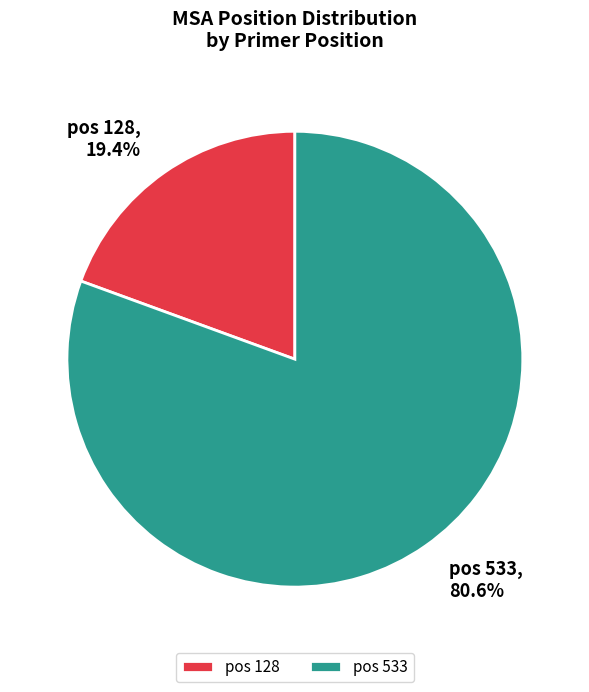

Is the sum of pos 128 and pos 533 greater than half?

Yes